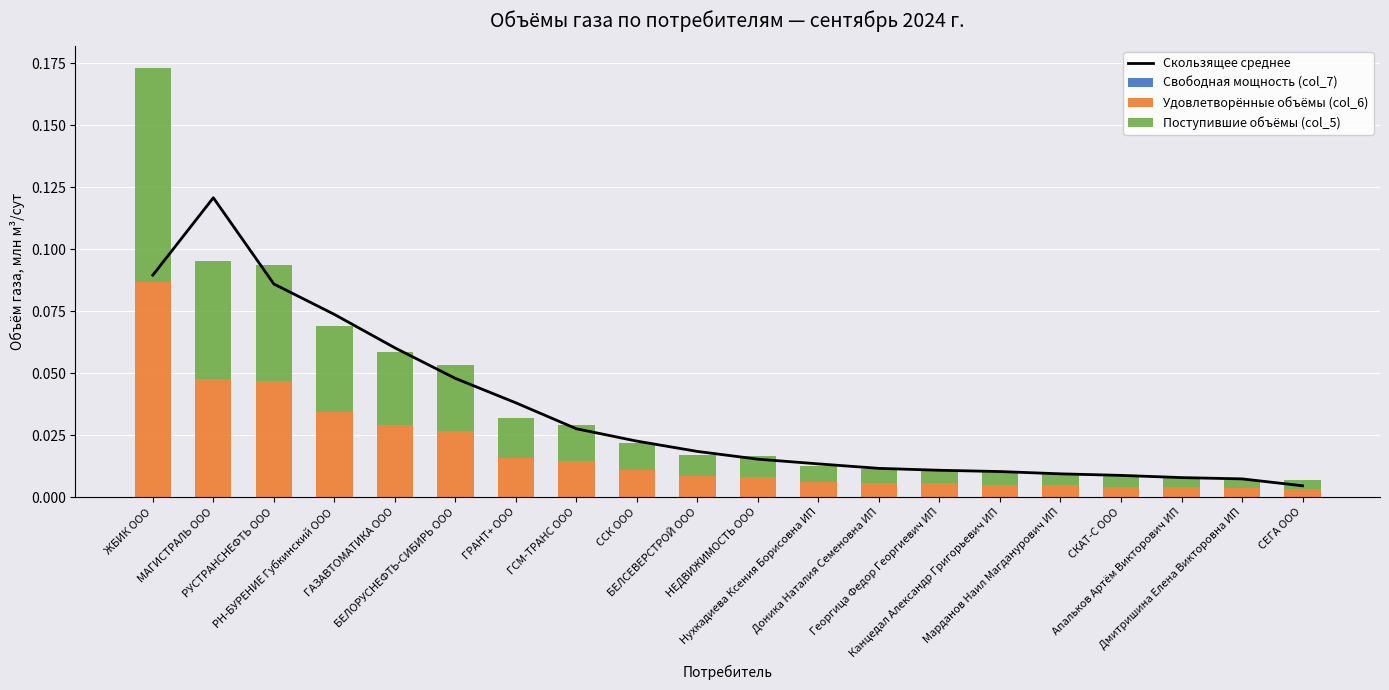

Which series changed the most between РУСТРАНСНЕФТЬ ООО and Канцедал Александр Григорьевич ИП?

Скользящее среднее